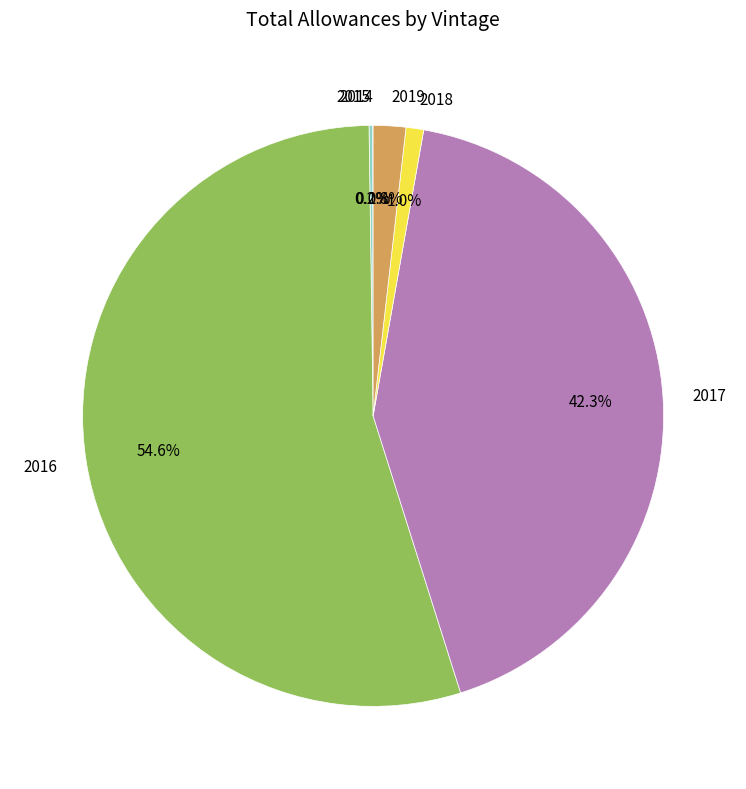

What portion of the pie excludes 2017?

57.7%